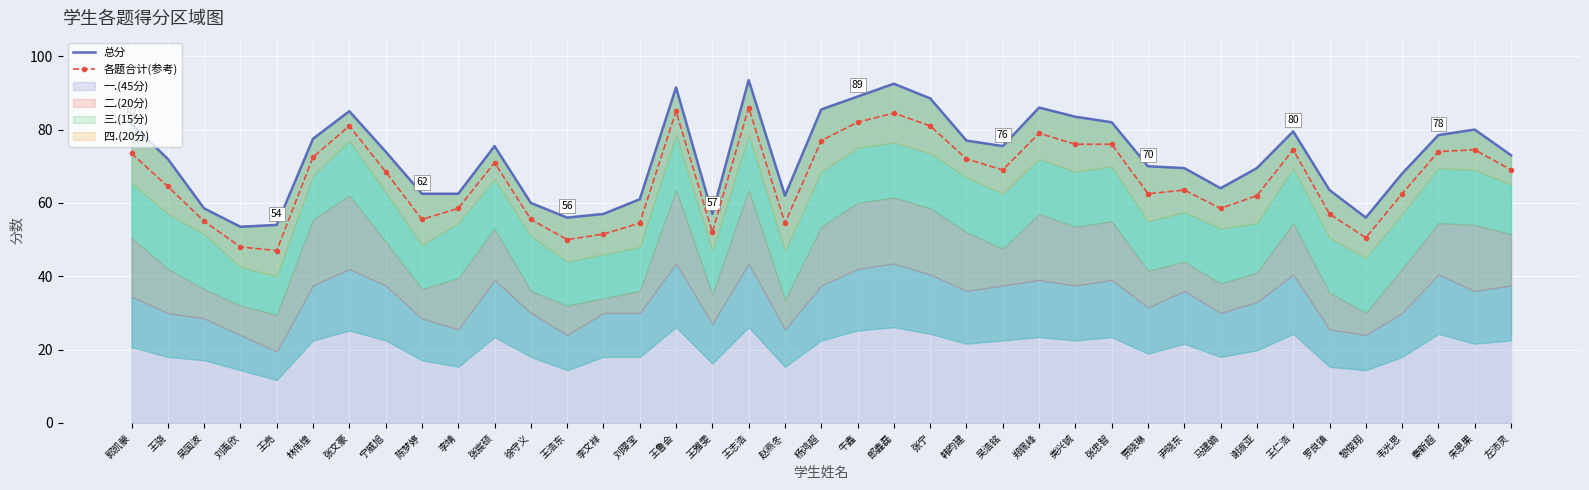

How many categories are shown in the chart?

39